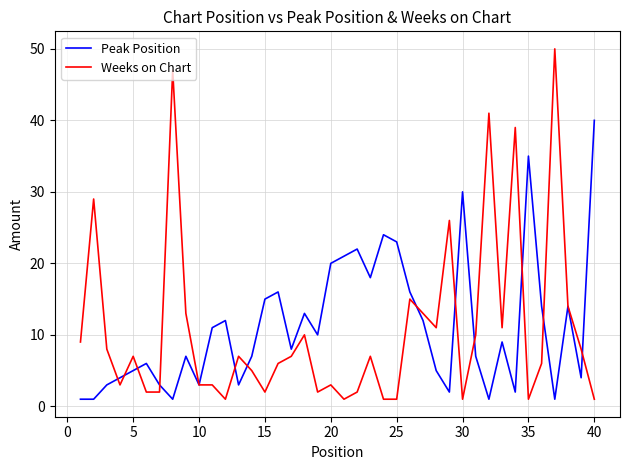

Rank the series by their maximum value, from lowest to highest.

Peak Position, Weeks on Chart